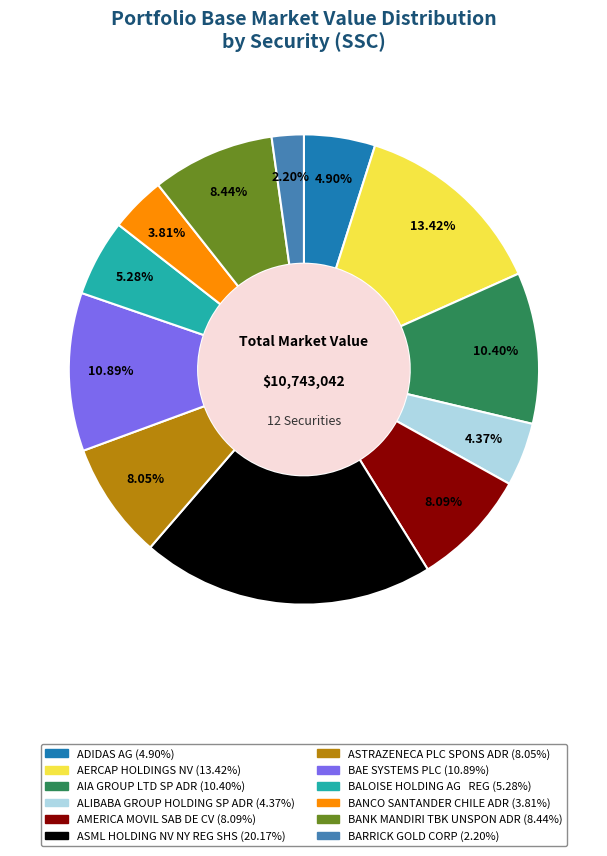

Which has a higher value, BANK MANDIRI TBK UNSPON ADR or ASML HOLDING NV NY REG SHS?

ASML HOLDING NV NY REG SHS